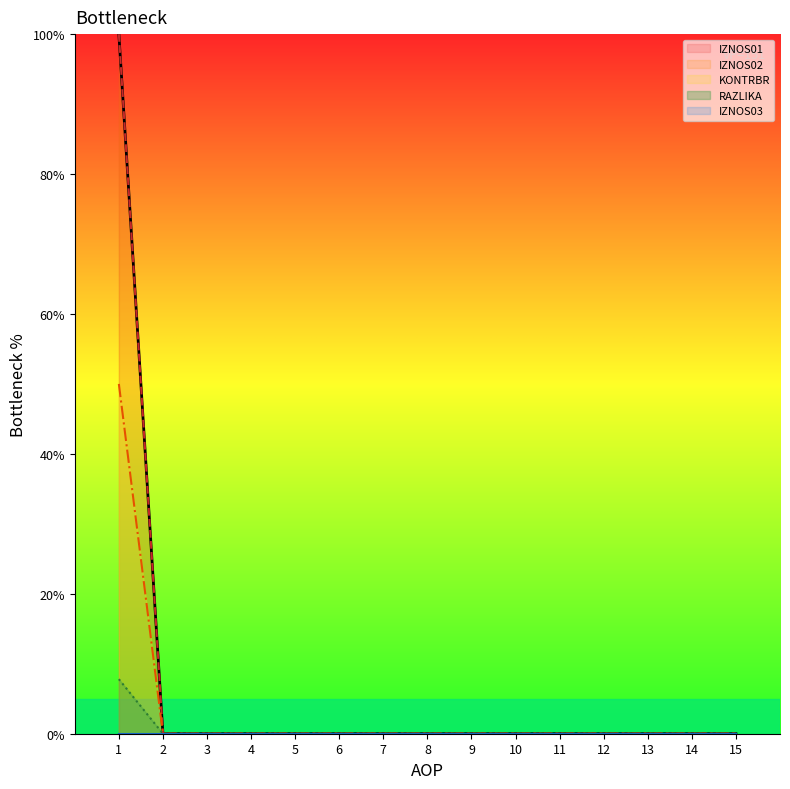

True or false: IZNOS02 has more than 1 interior local peaks.

False